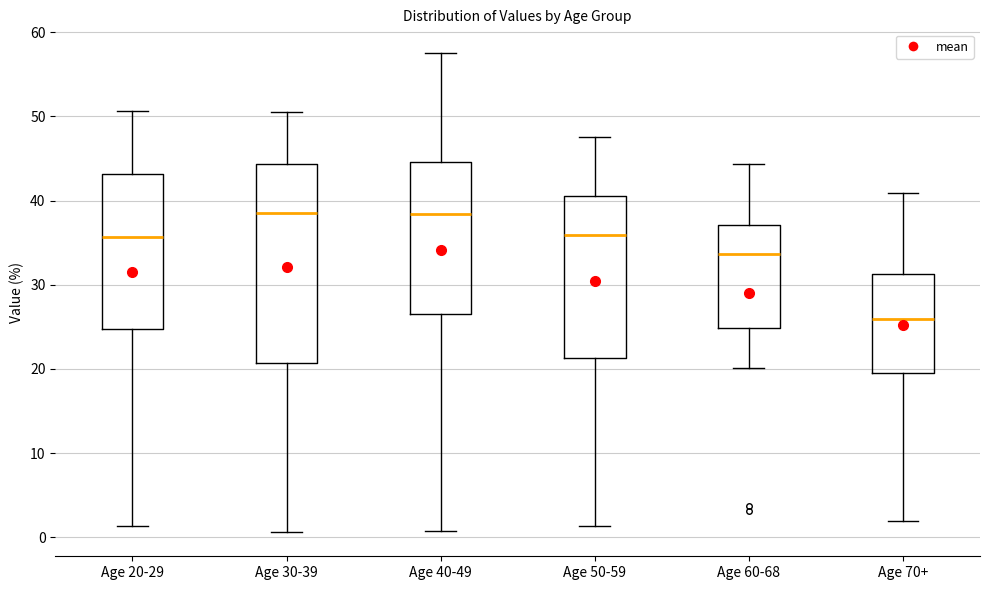

Which box is the tallest, from its lower edge to its upper edge?

Age 30-39